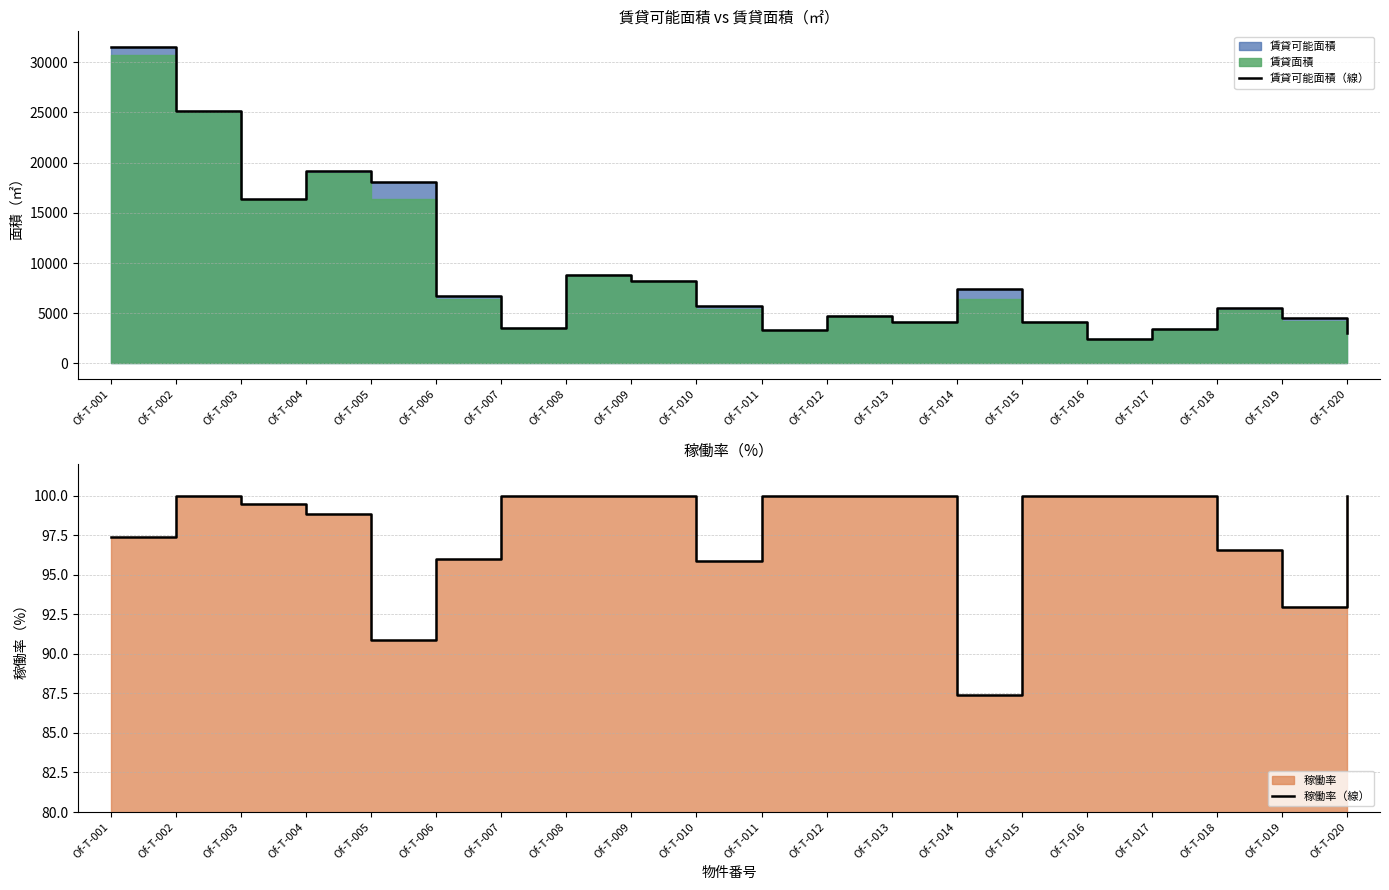

At which category does 賃貸可能面積（線） reach its first local valley?

Of-T-003